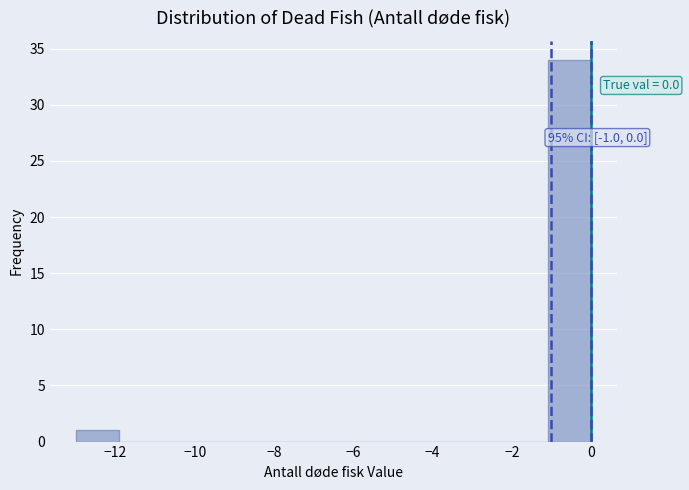

Over which range of the x-axis is the bar tallest?

-1.0 to 0.0